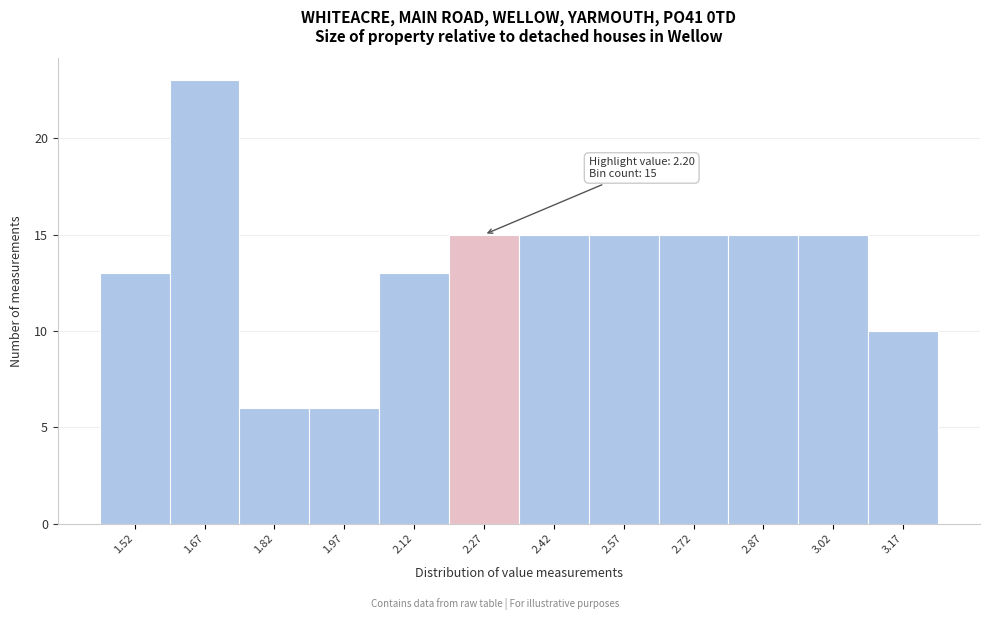

Over which range of the x-axis is the bar tallest?

1.60 to 1.75